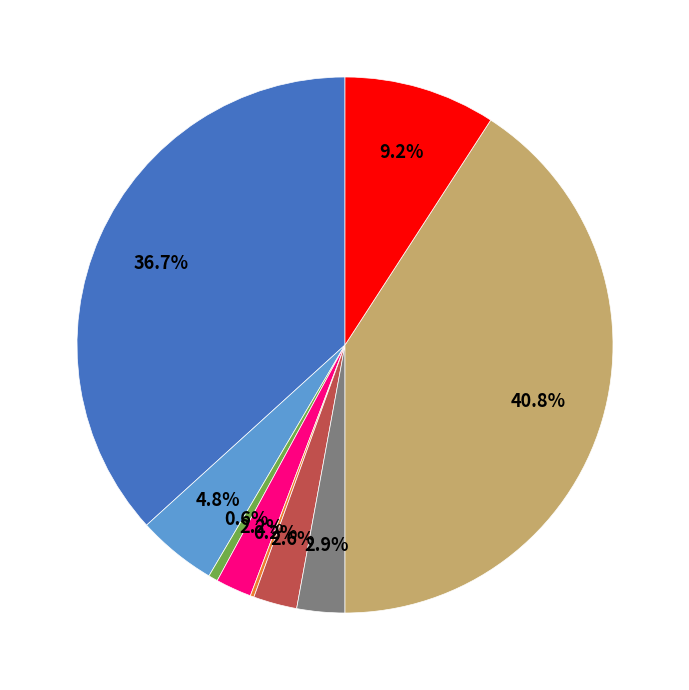

Is there a majority slice in this chart?

No